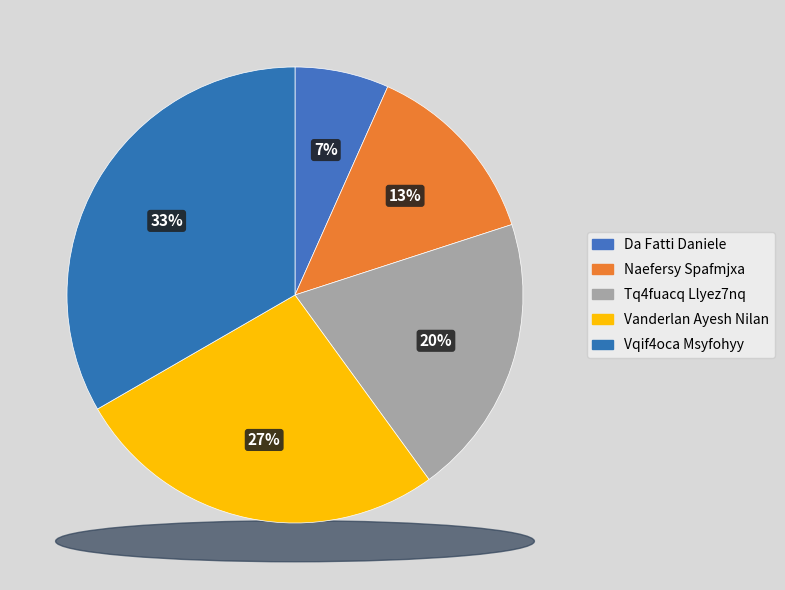

How many segments does this pie chart have?

5